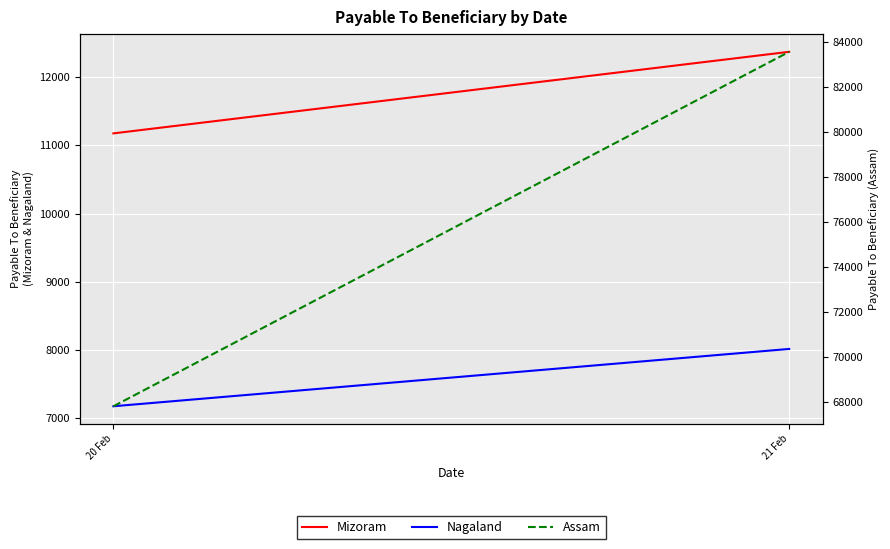

What is the sum of all Mizoram values?

23547.3